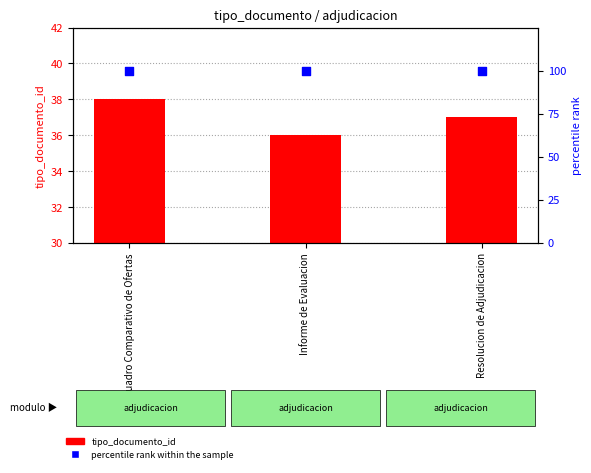

Which series has the largest Y range (max minus min)?

tipo_documento_id